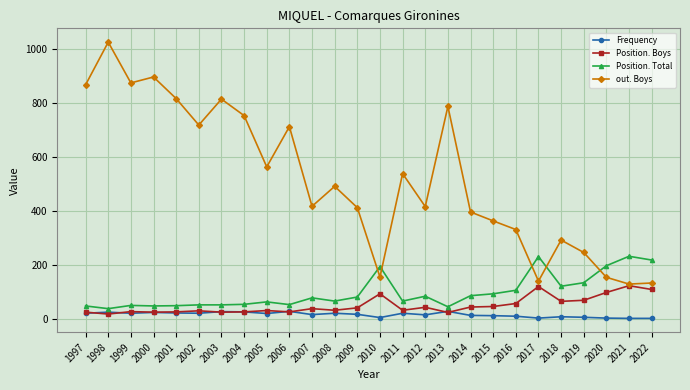

What are all the series names shown in the legend?

Frequency, Position. Boys, Position. Total, out. Boys